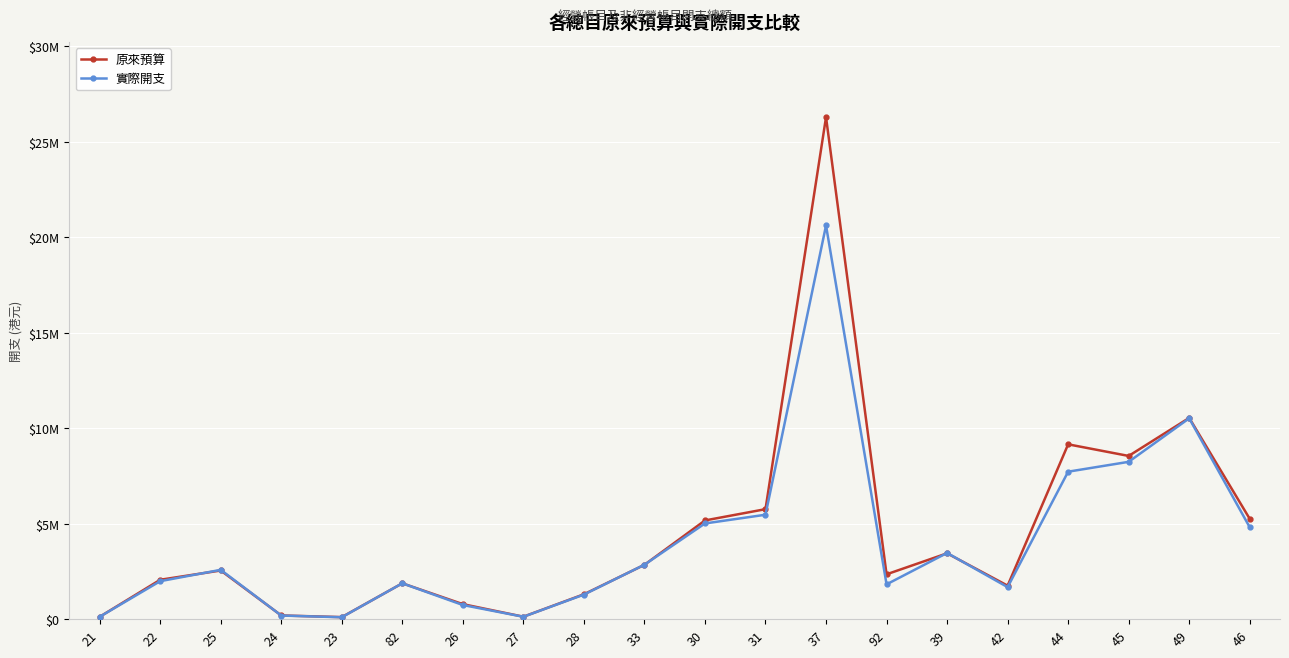

True or false: 原來預算 and 實際開支 cross at least once.

True